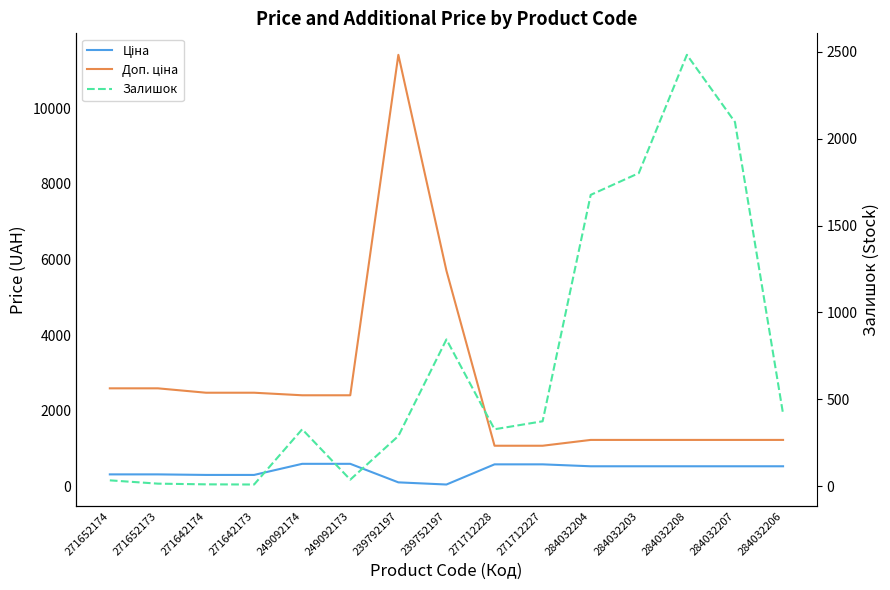

What is the smallest value displayed?

10.0